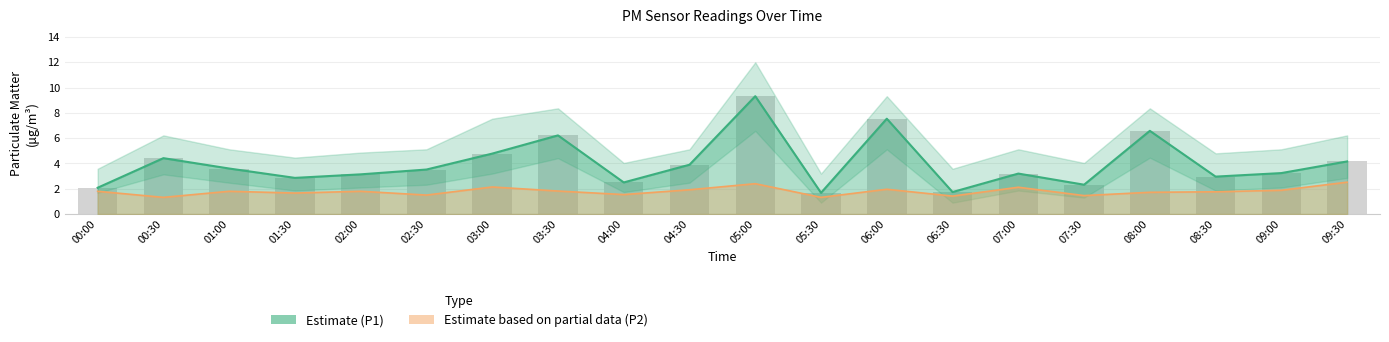

List the series in order of their overall mean, highest first.

PM2.5 (P1) Estimate, PM10 (P2) Estimate (partial)